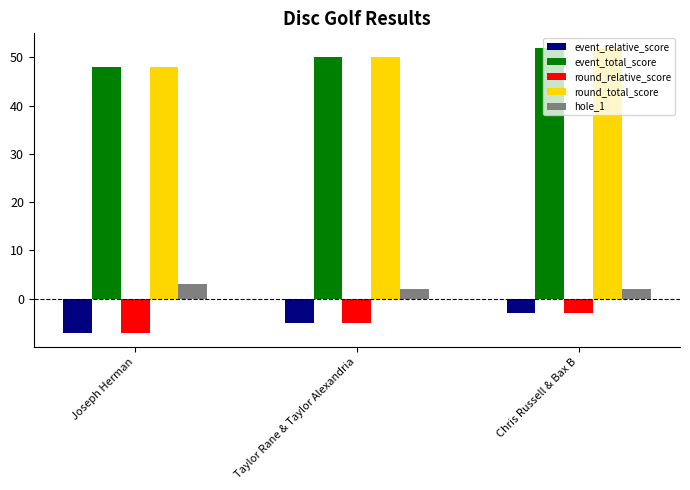

What is the sum of the event_total_score values at Taylor Rane & Taylor Alexandria and Joseph Herman?

98